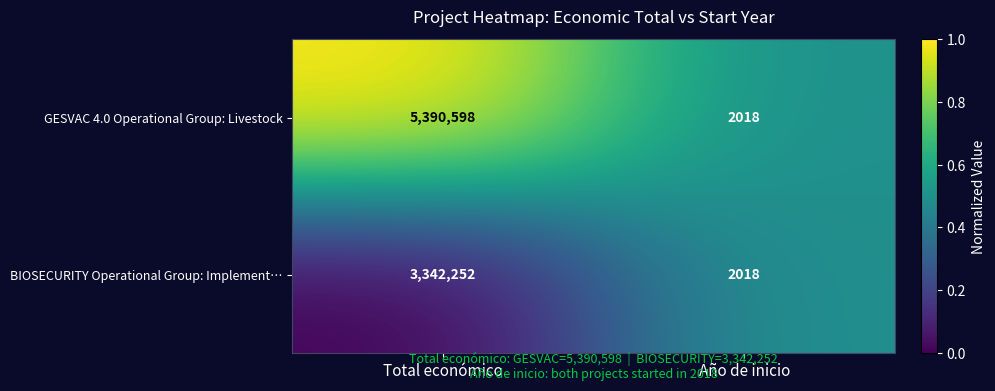

What is the average value of the BIOSECURITY Operational Group: Implement… series?

1672135